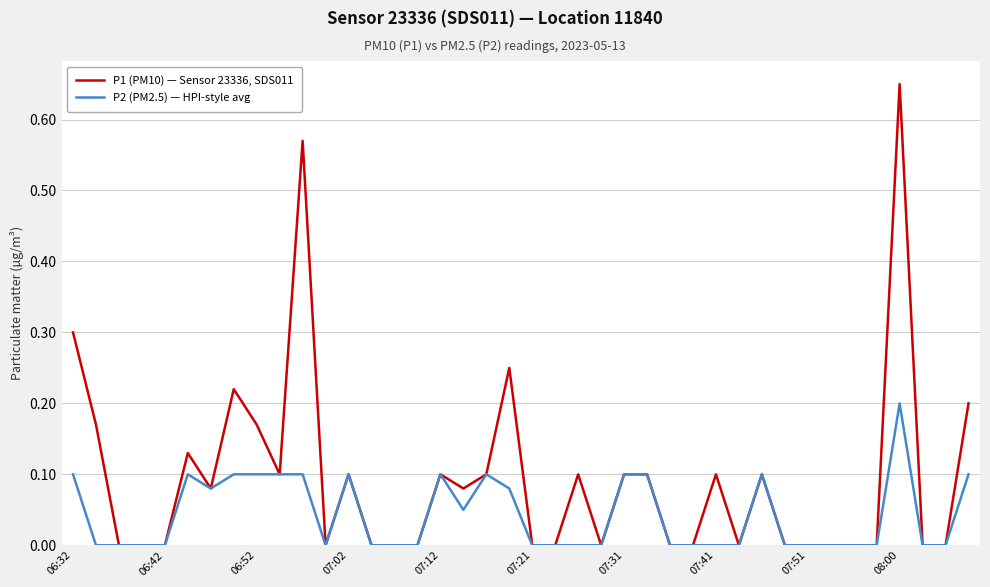

List the series in order of their peak value, highest first.

P1 (PM10) — Sensor 23336, SDS011, P2 (PM2.5) — HPI-style avg